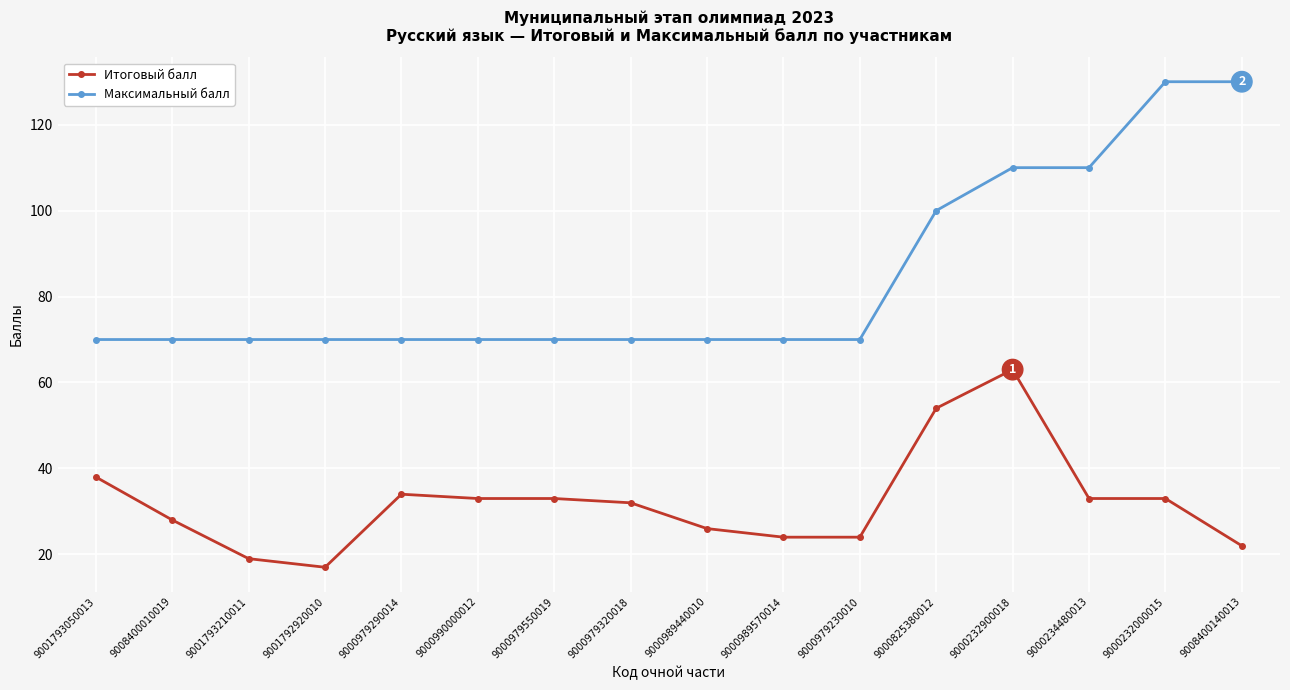

True or false: Максимальный балл and Итоговый балл cross at least once.

False